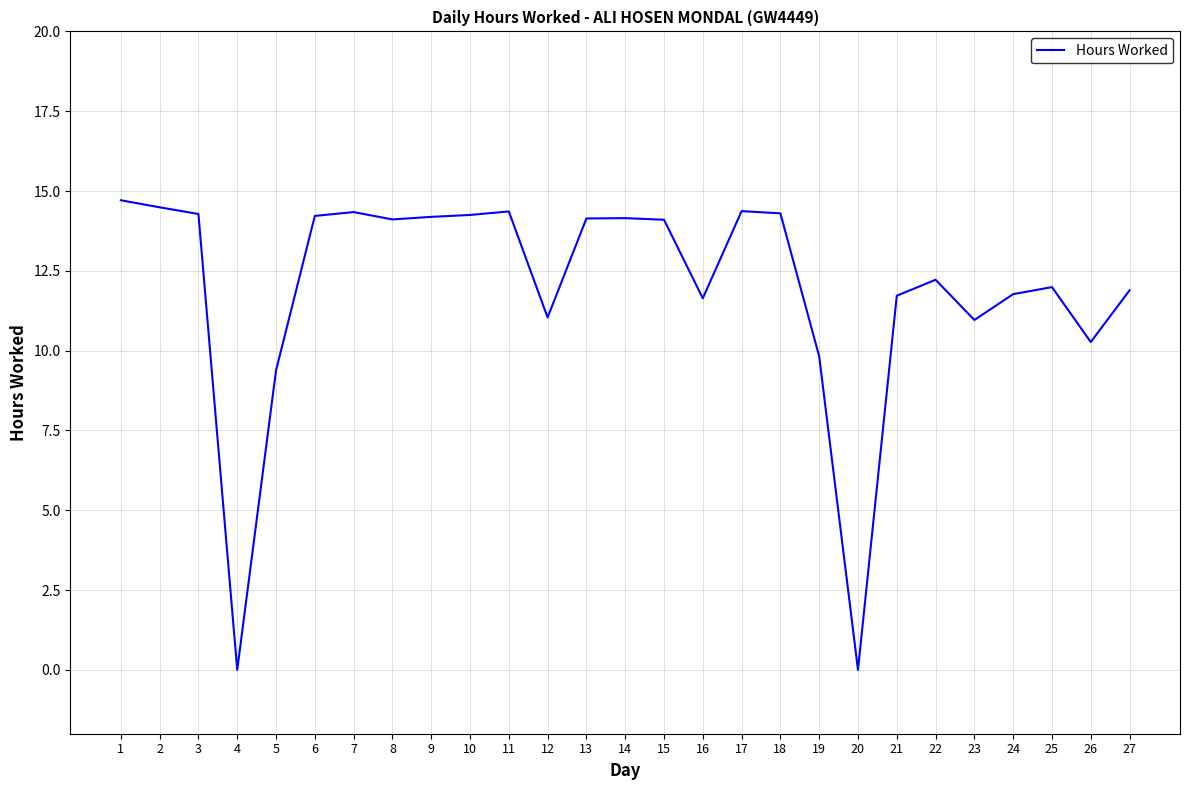

Where is the data nearest to the value 7?

5